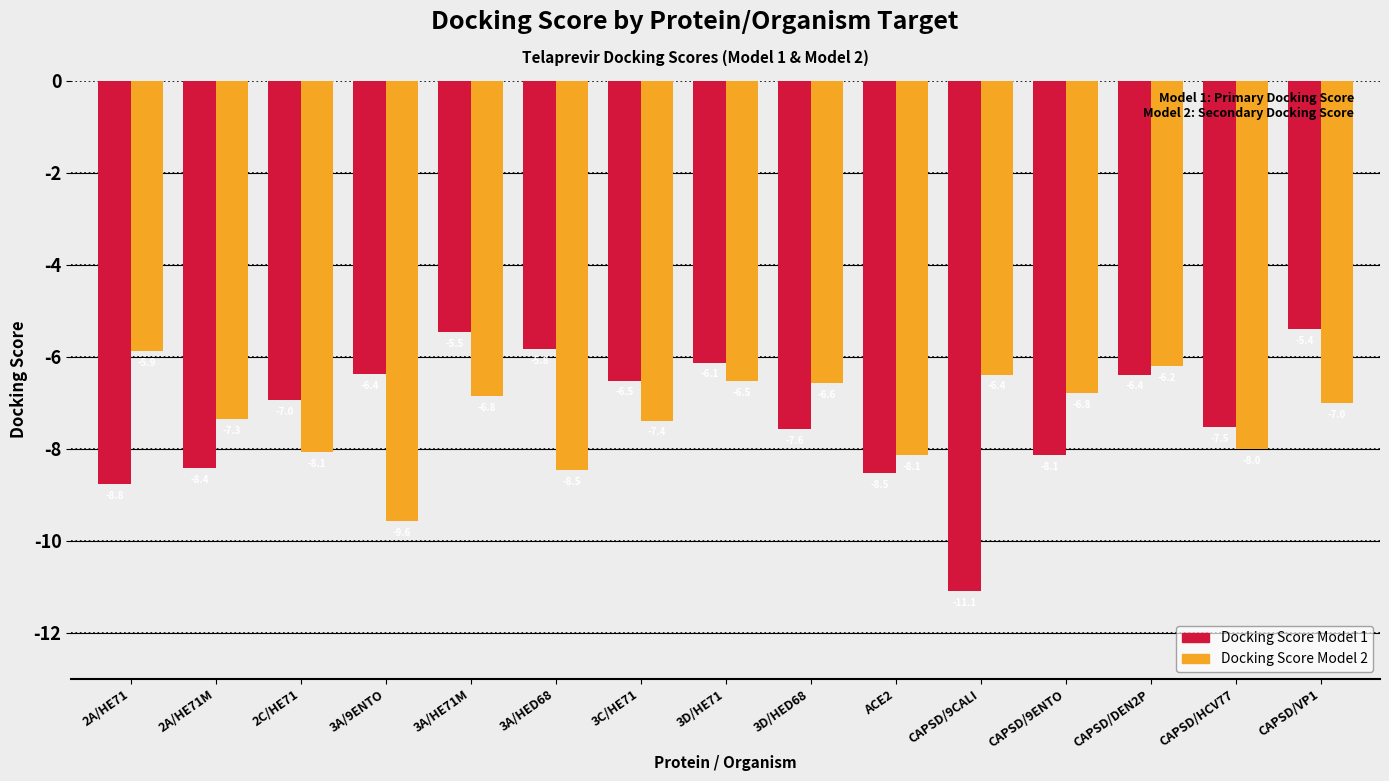

How many values in the Docking Score Model 1 series exceed -6?

3